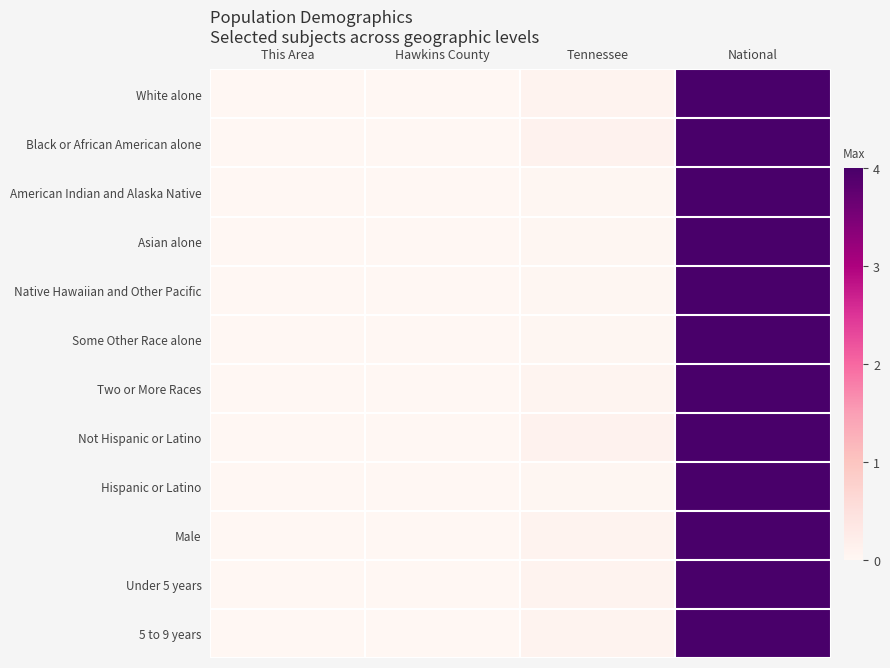

Rank the series by their maximum value, from highest to lowest.

White alone, Black or African American alone, American Indian and Alaska Native, Asian alone, Native Hawaiian and Other Pacific, Some Other Race alone, Two or More Races, Not Hispanic or Latino, Hispanic or Latino, Male, Under 5 years, 5 to 9 years